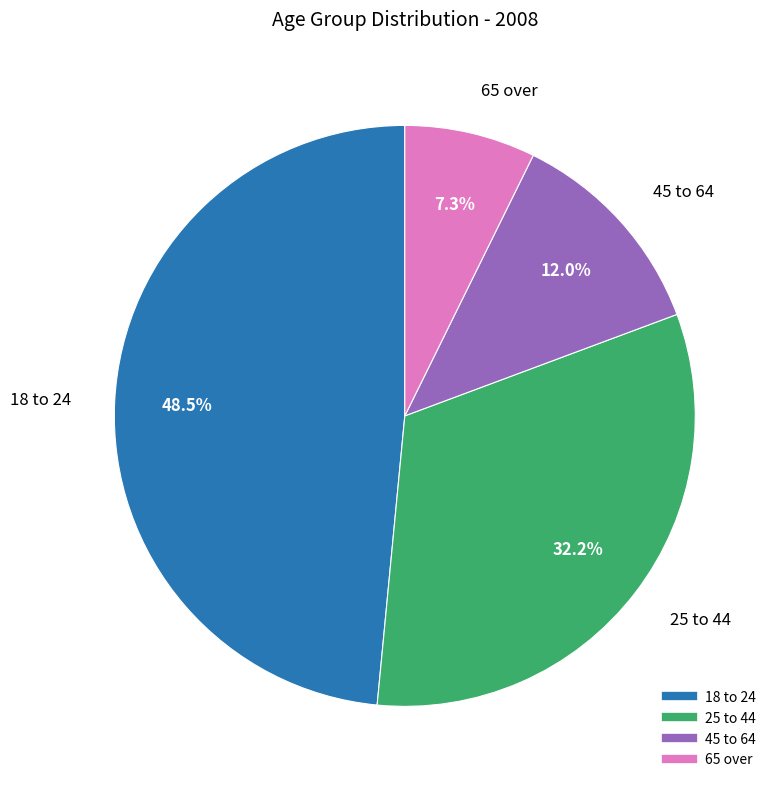

Count the number of slices in the pie.

4